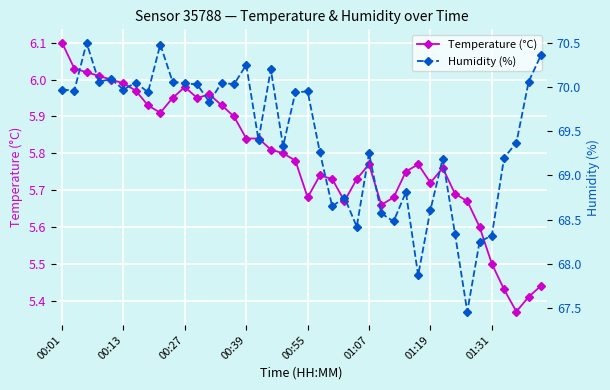

Where does the Humidity (%) series first go above 69?

00:01